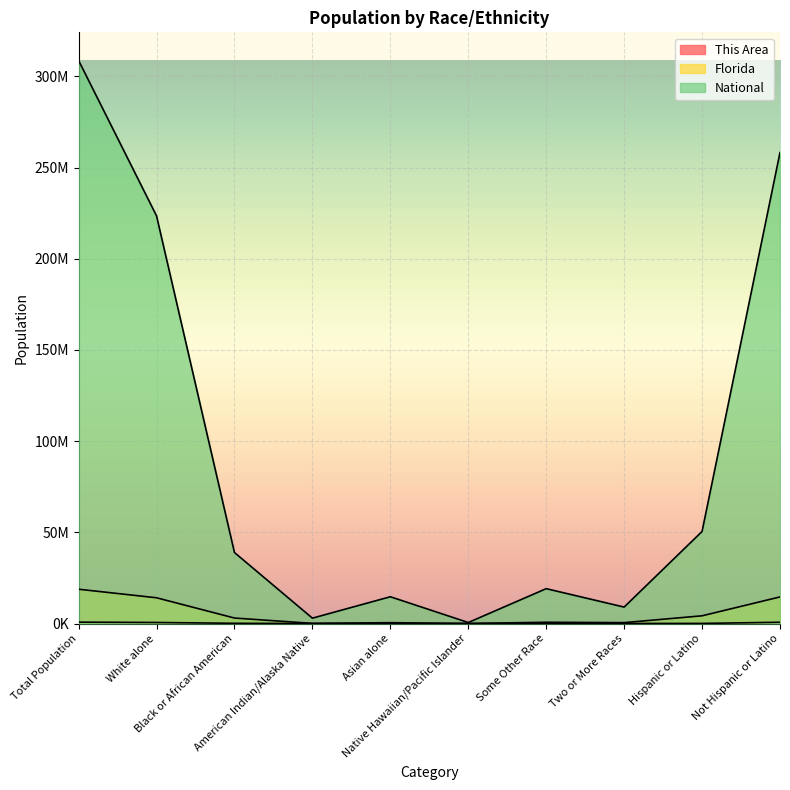

Does the chart display data point markers on the line(s)?

No